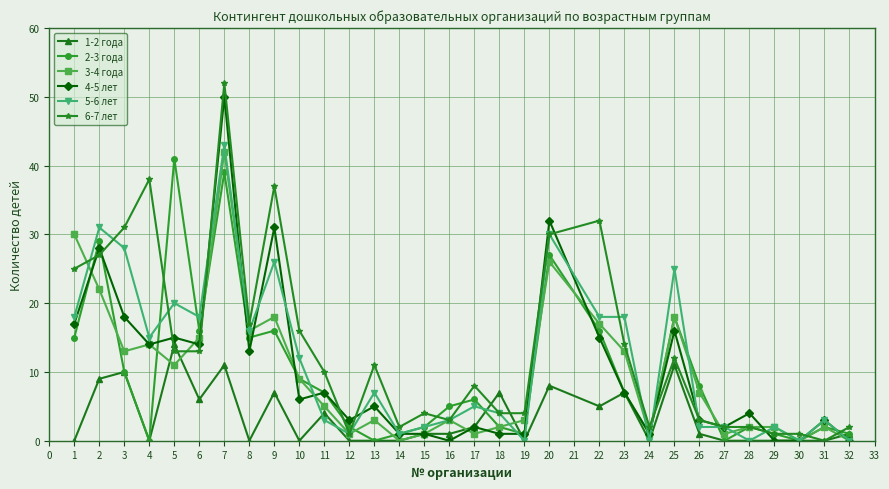

Which series has the widest spread of values?

6-7 лет